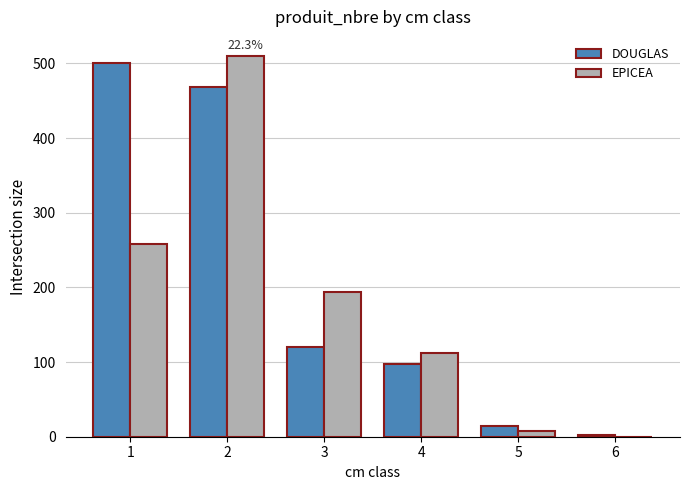

Reading left to right, extract all data points from this chart.

DOUGLAS: 1=501	2=468	3=120	4=98	5=14	6=2
EPICEA: 1=258	2=510	3=194	4=112	5=7	6=0